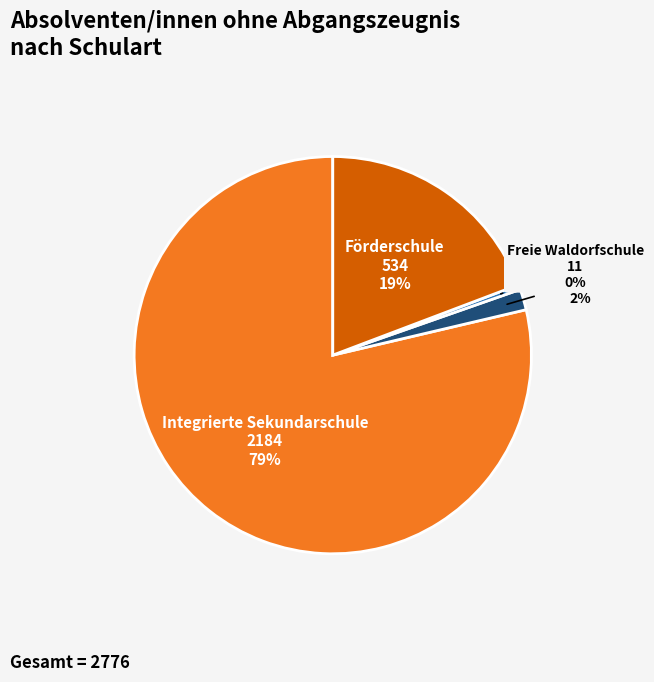

Does Integrierte Sekundarschule represent more than half of the total?

Yes